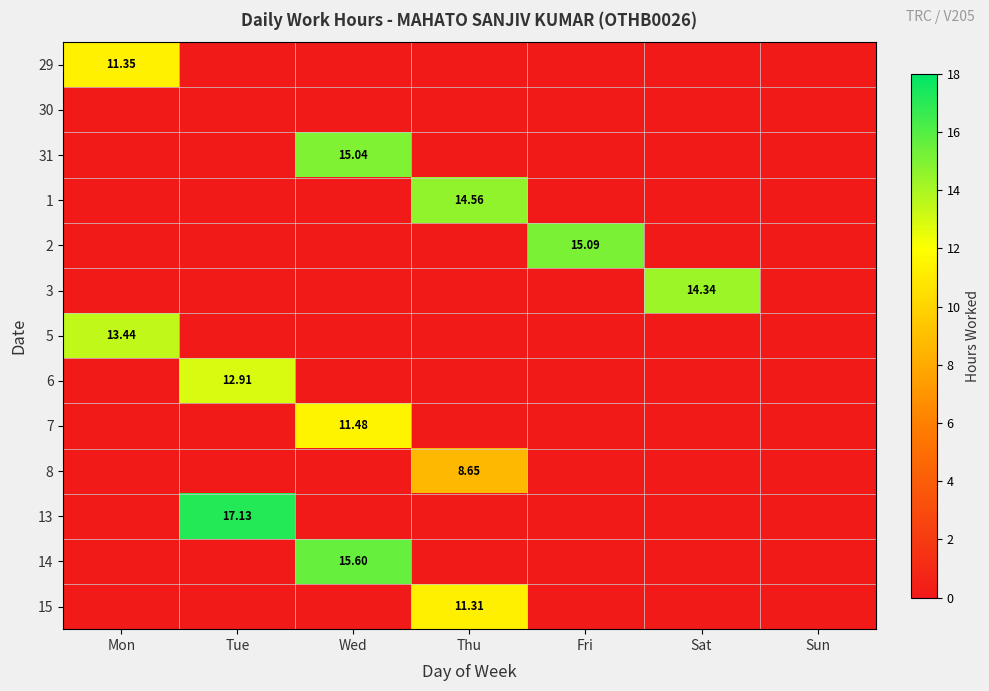

How many data points does each series have?

7